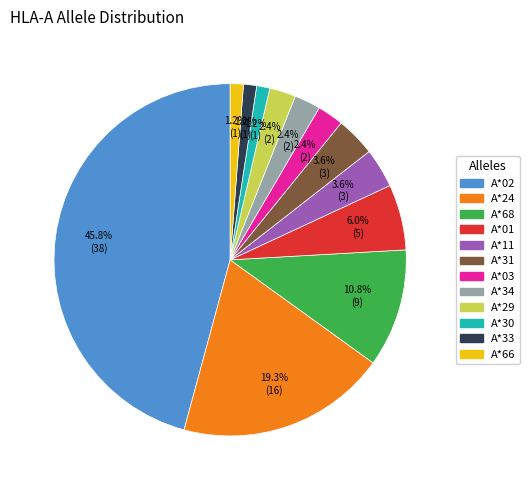

Is it true that A*02 is 46% of the pie?

True